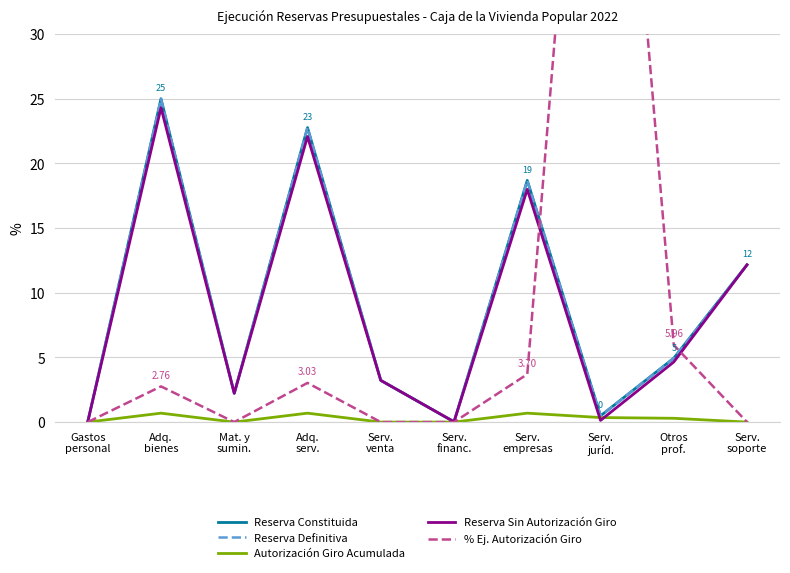

What is the sum of the Autorización Giro Acumulada values at Serv.
empresas and Serv.
juríd.?

1.0